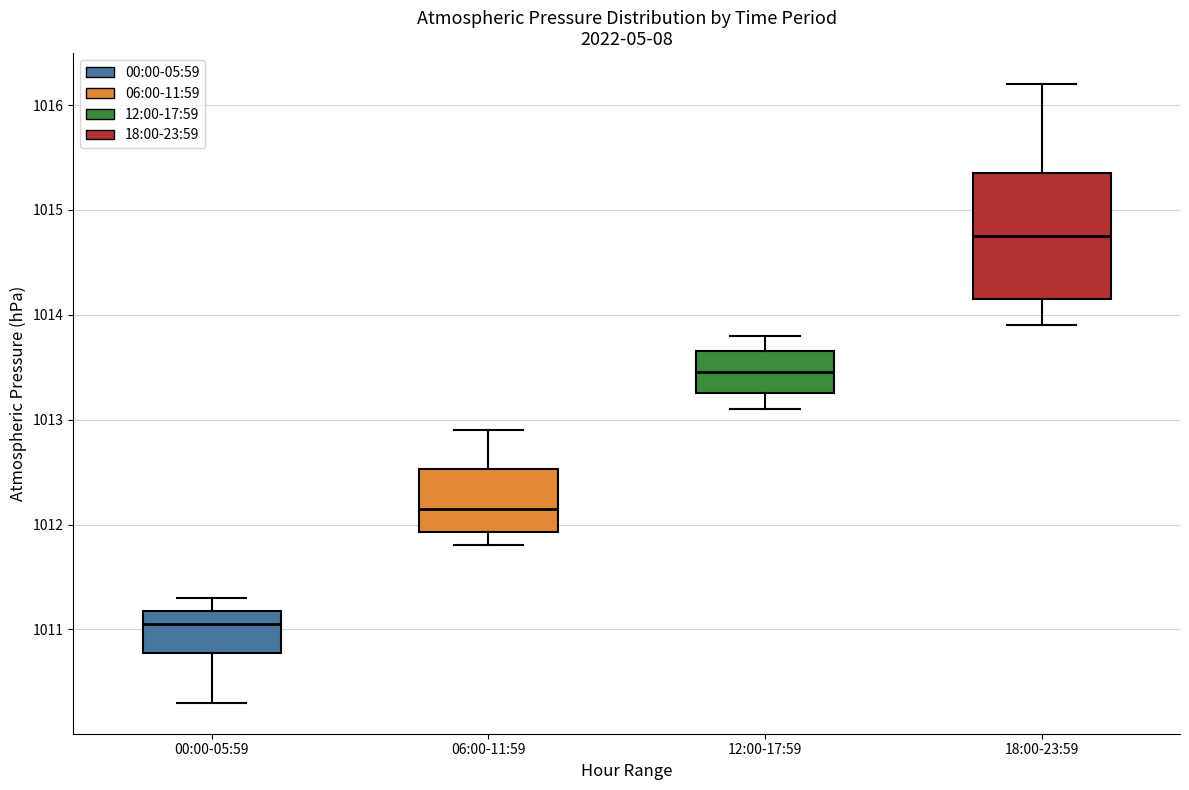

Where does the lower whisker of the box for 12:00-17:59 end on the y-axis? The values are not printed on the chart, so give them approximately, as read against the axis.

1013.1